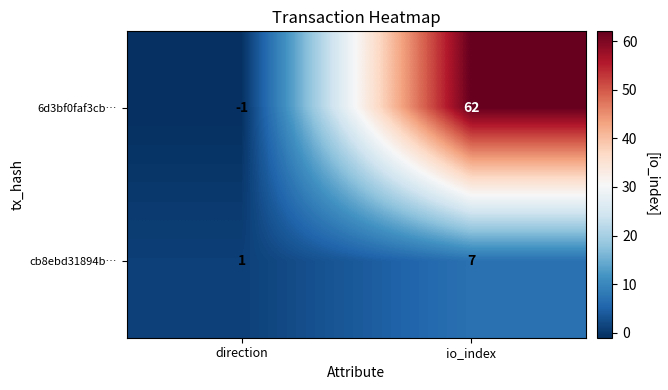

The 6d3bf0faf3cb… series shows -2 at direction. True or false?

False